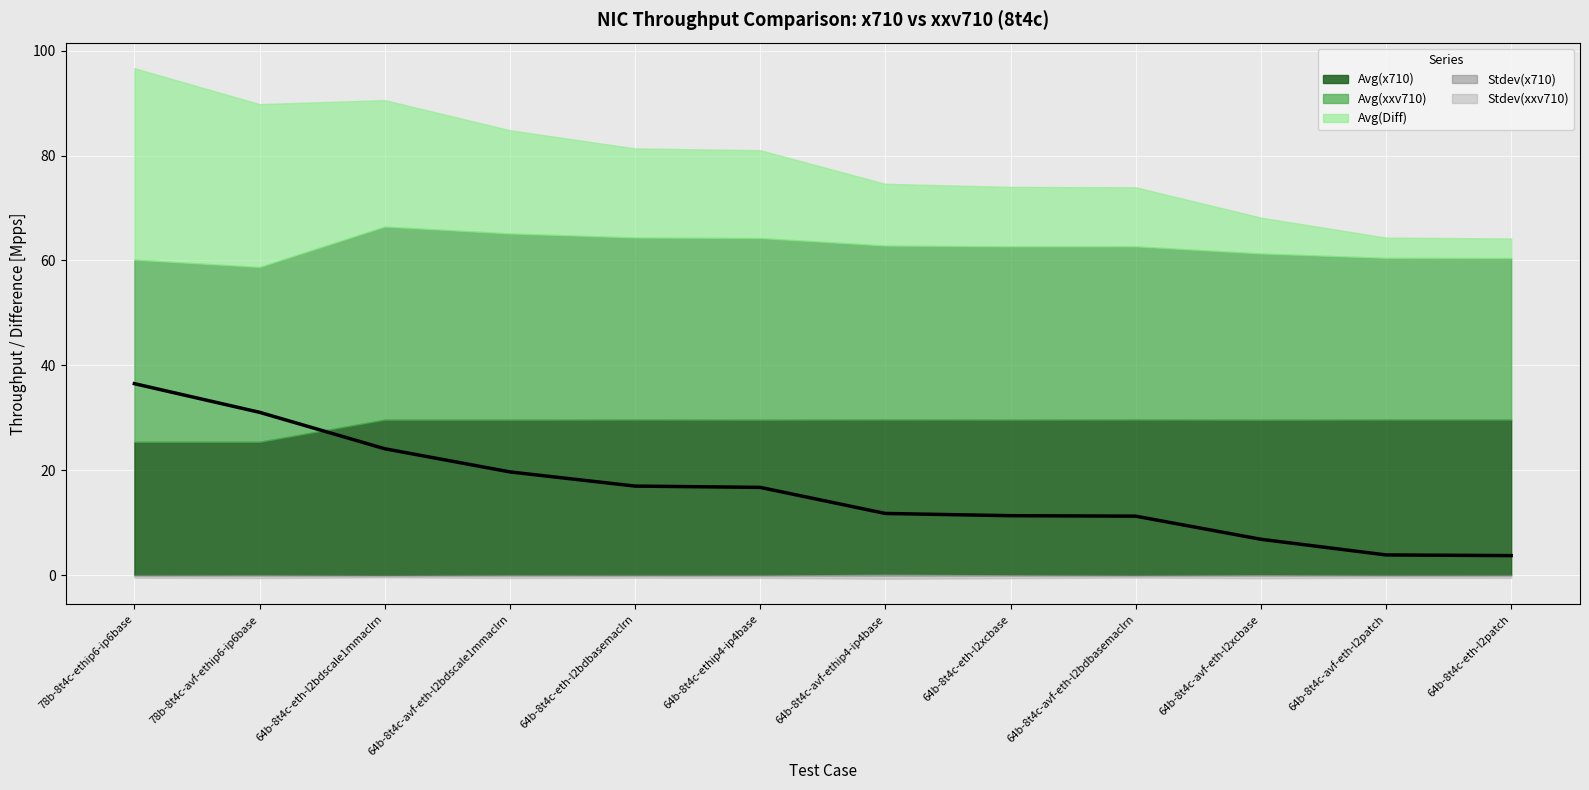

True or false: Stdev(x710) and Avg(xxv710) cross at least once.

False